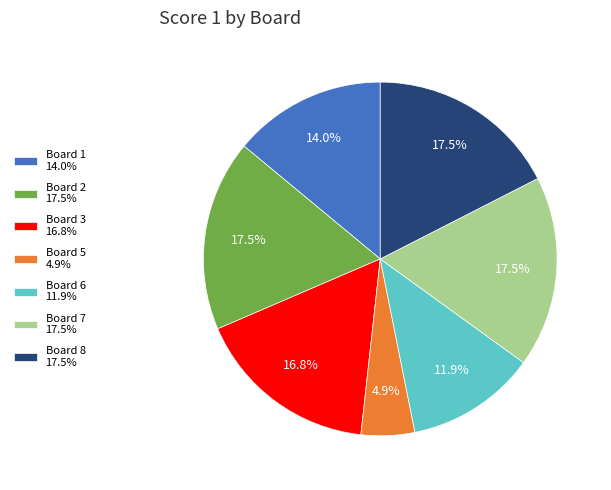

How many slices are in this pie chart?

7